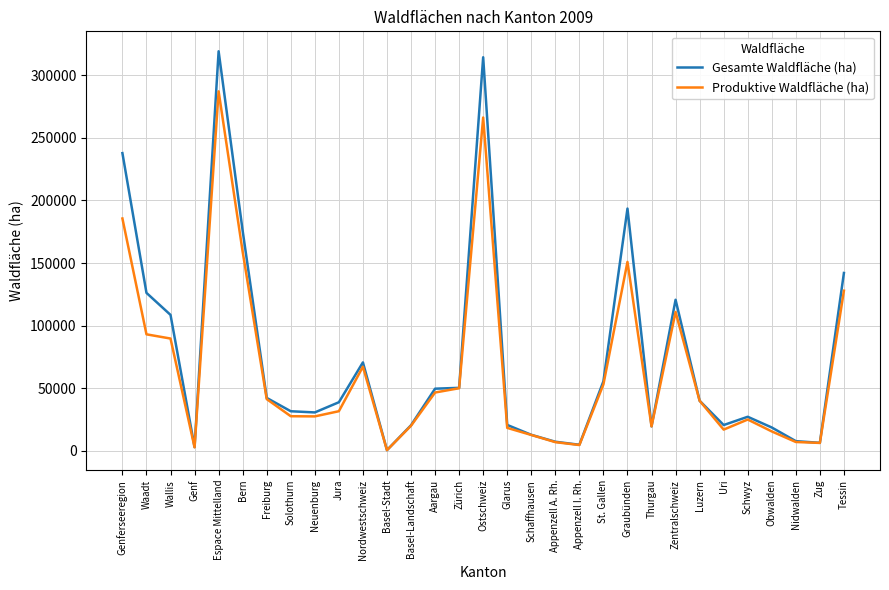

List the series in order of their peak value, highest first.

Gesamte Waldfläche (ha), Produktive Waldfläche (ha)